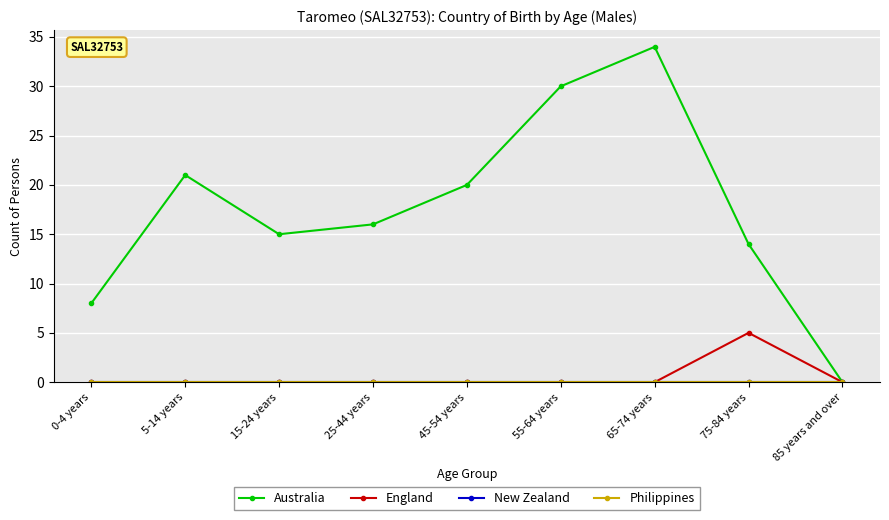

List the labels in order of Philippines value, largest first.

0-4 years, 5-14 years, 15-24 years, 25-44 years, 45-54 years, 55-64 years, 65-74 years, 75-84 years, 85 years and over